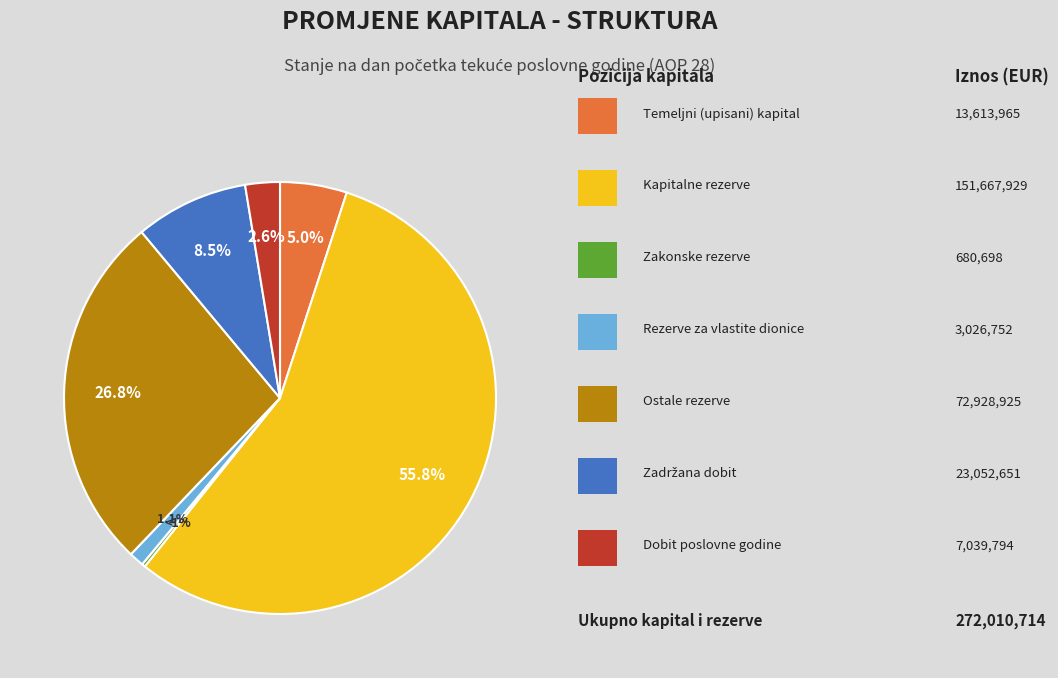

Rank the categories by value from lowest to highest.

Zakonske rezerve, Rezerve za vlastite dionice, Dobit poslovne godine, Temeljni (upisani) kapital, Zadržana dobit, Ostale rezerve, Kapitalne rezerve